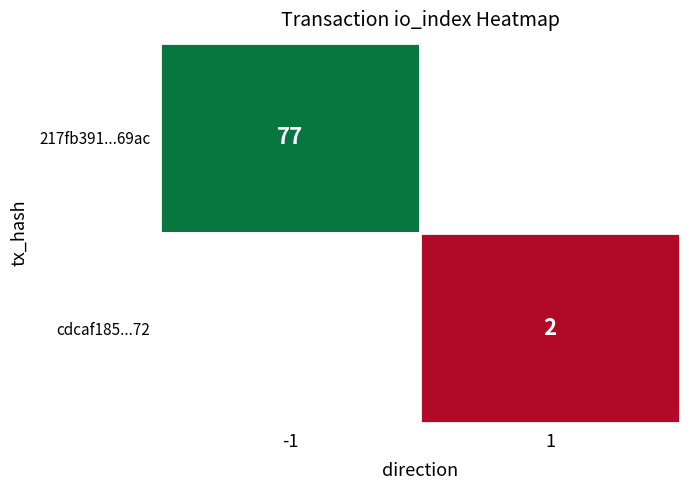

True or false: 217fb391adf0076411a6c18dd748f70be7569ac has a value of 111 at 1.

False